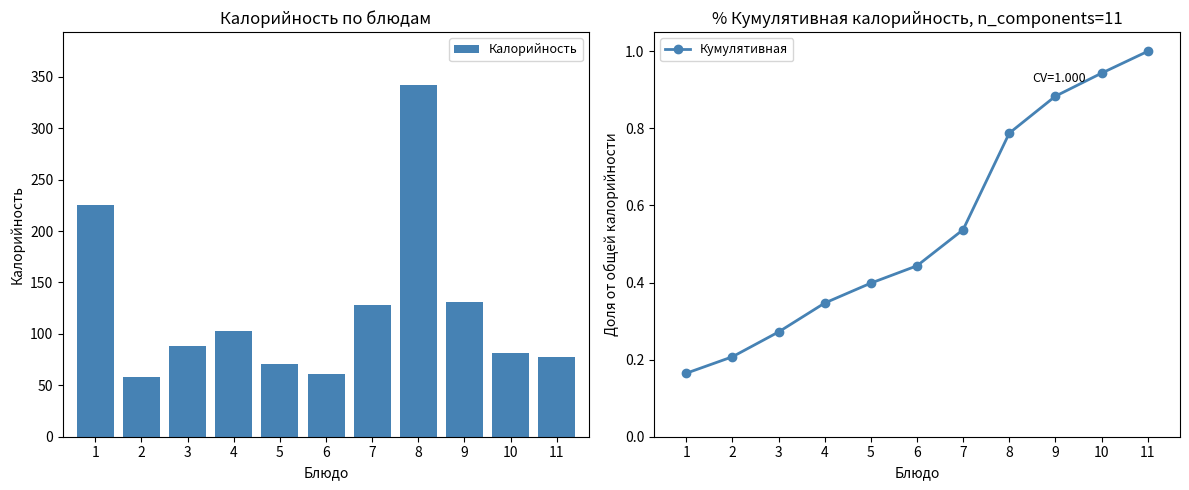

Read the Калорийность value at 6.

61.4